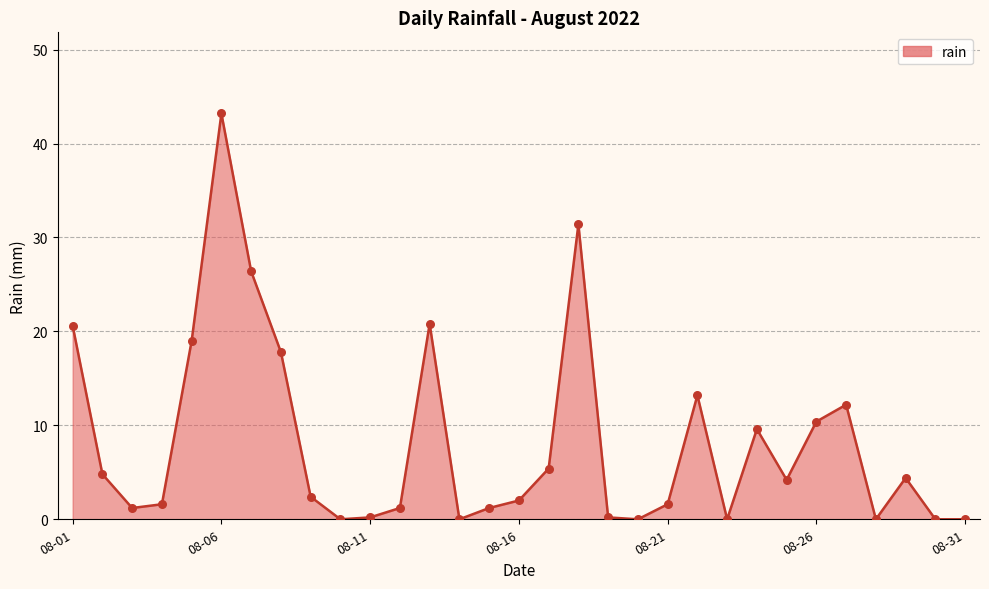

What is the maximum value shown in the chart?

43.2